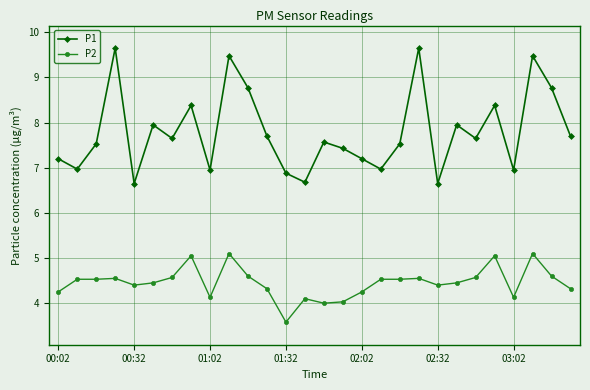

What is the greatest value displayed?

9.7